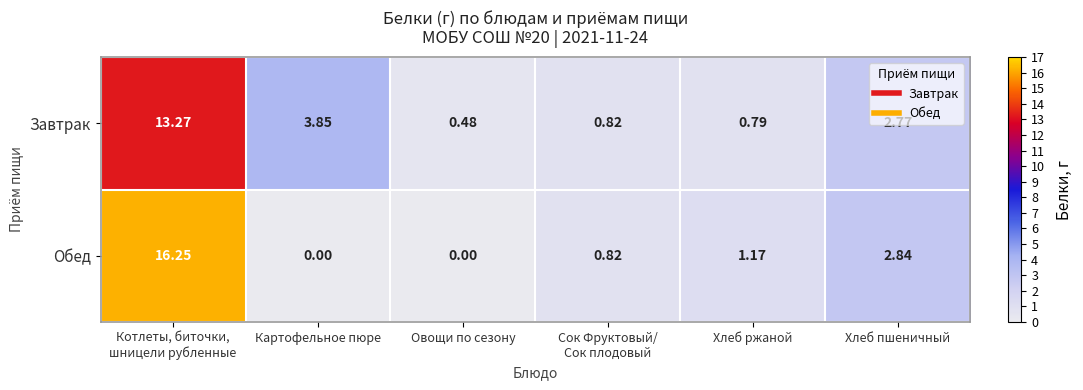

Is the value of Завтрак at Картофельное пюре greater than the value of Обед at Картофельное пюре?

Yes